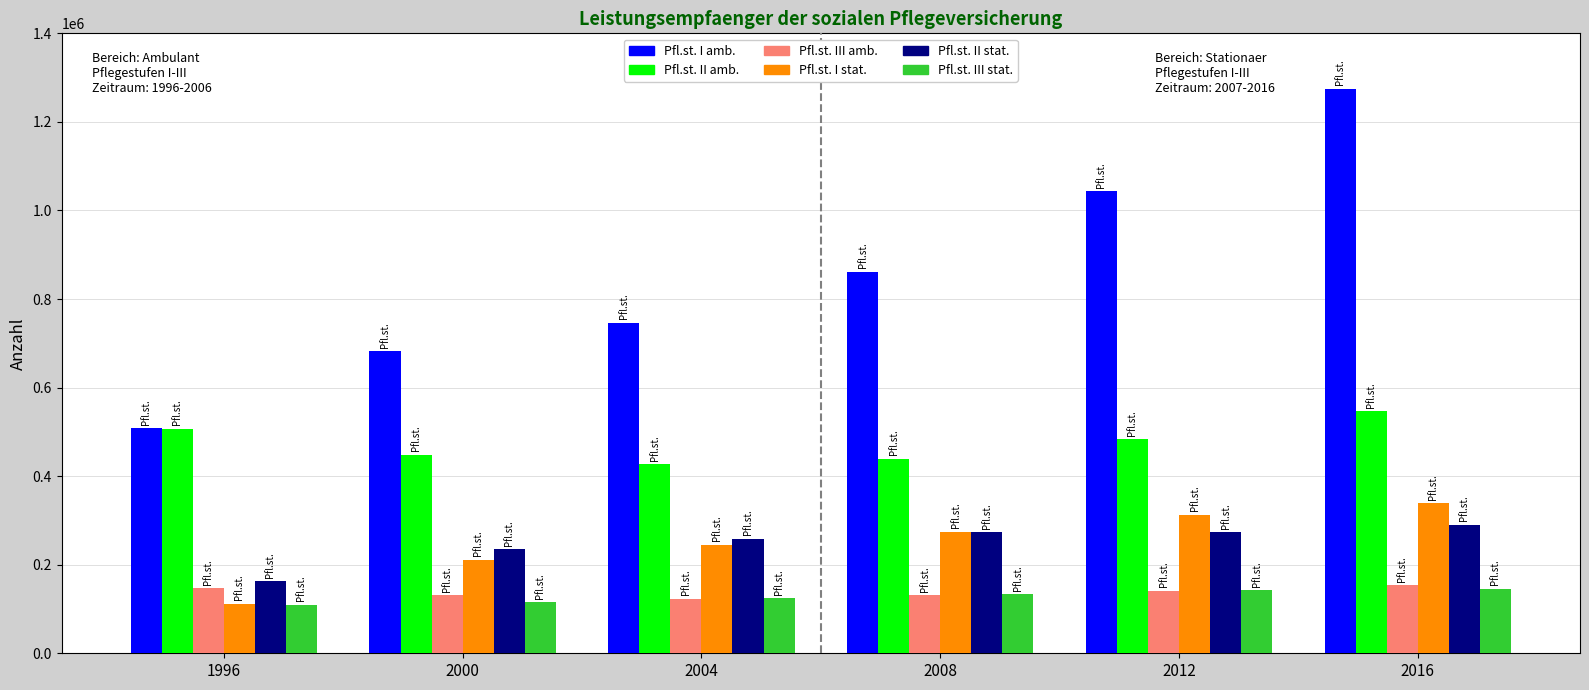

What is the approximate value of Pfl.st. II amb. at 2004, to the nearest 100?

426600